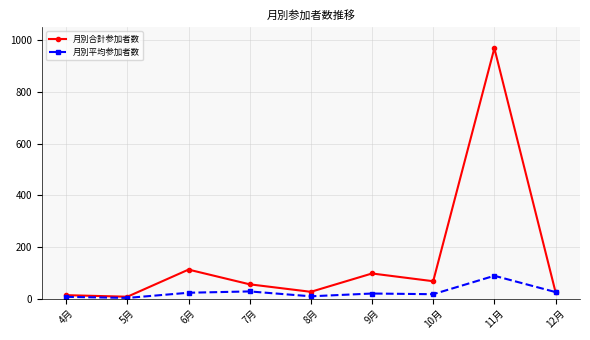

What is the label of the 4th point from the left?

7月